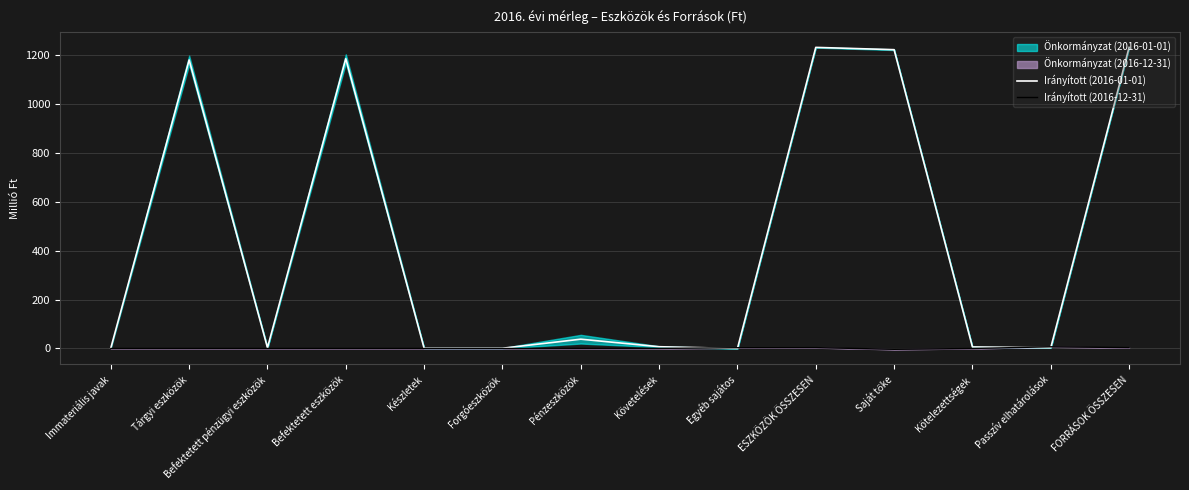

True or false: Irányított (2016-01-01) has more than 2 points higher than both neighbors.

True